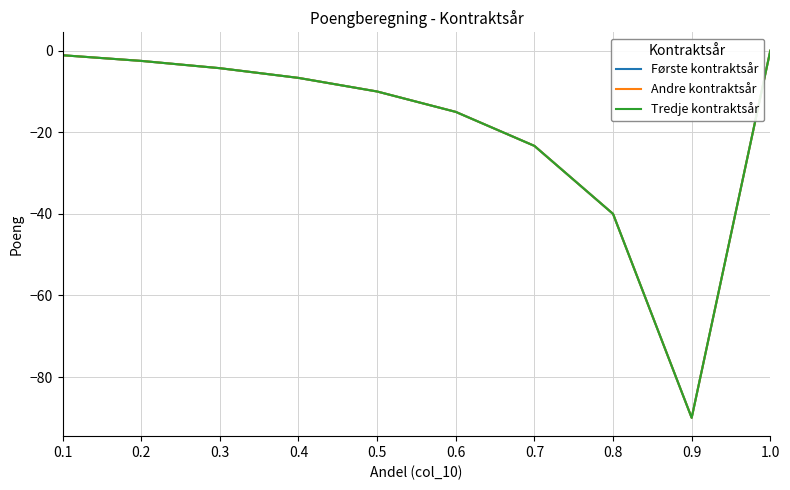

List the labels in order of Første kontraktsår value, largest first.

1.0, 0.1, 0.2, 0.3, 0.4, 0.5, 0.6, 0.7, 0.8, 0.9